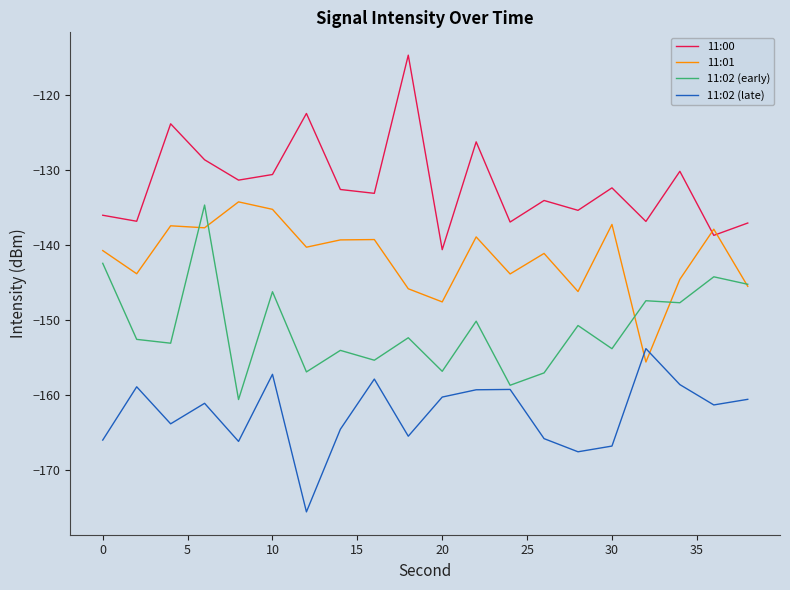

What is the greatest value displayed?

-114.6